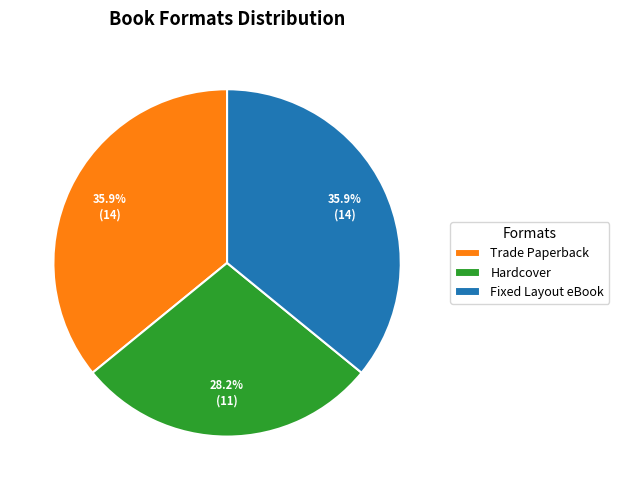

To the nearest percent, what percentage of the pie is Fixed Layout eBook?

36%